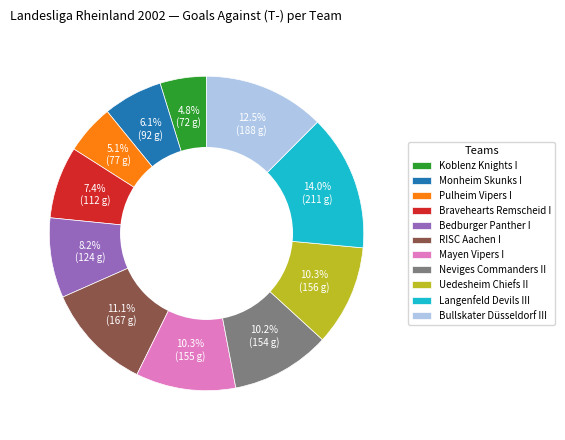

Which category has the biggest portion of the pie?

Langenfeld Devils III